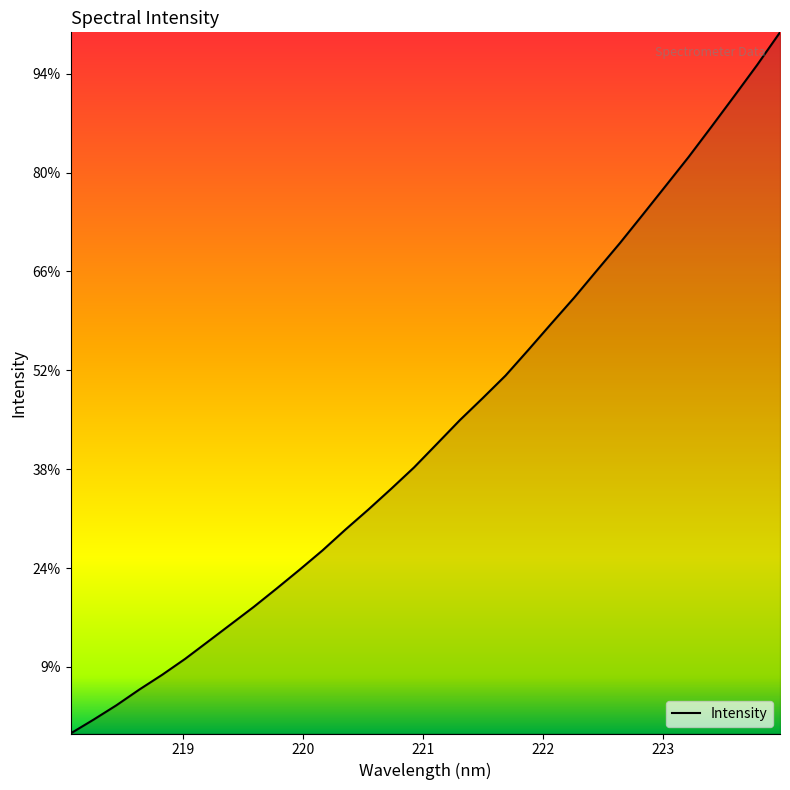

True or false: there are more than 2 points higher than both neighbors.

False